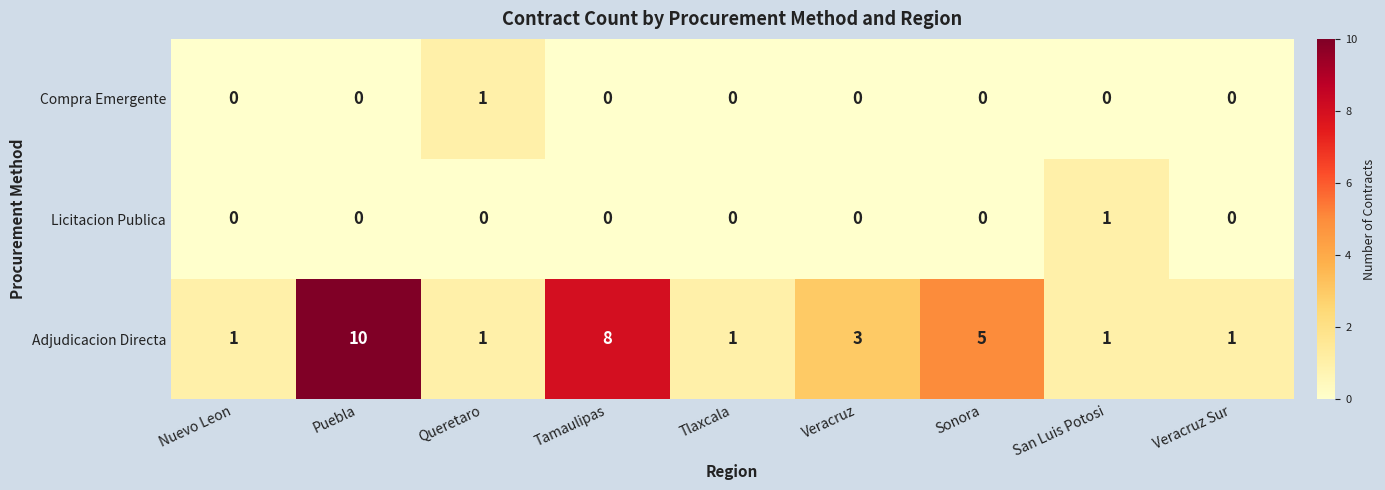

Is it true that Compra Emergente equals 0 at Nuevo Leon?

True